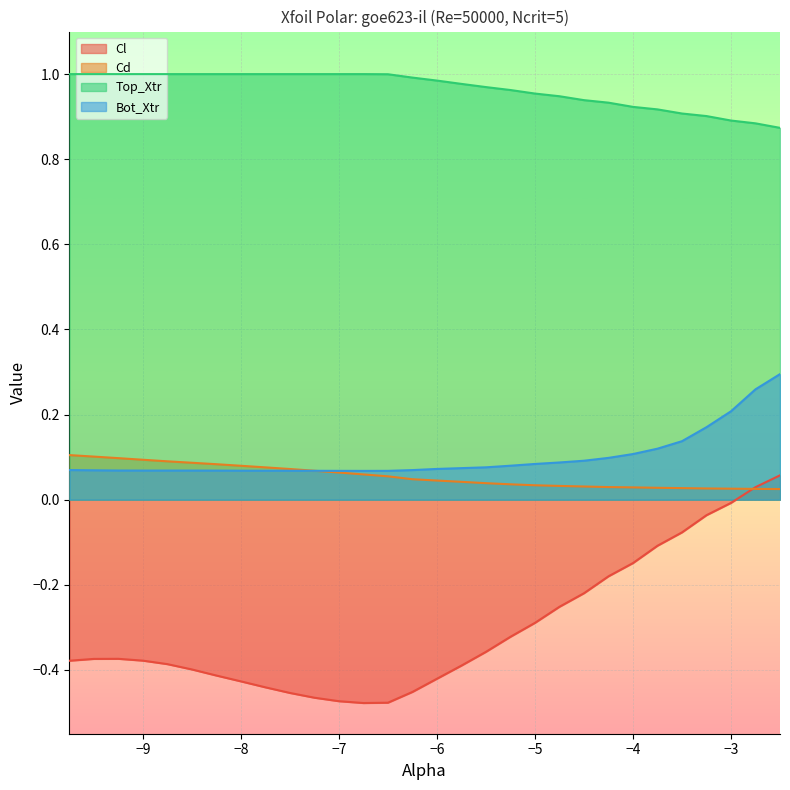

Where is the first local maximum for Cl?

-9.25